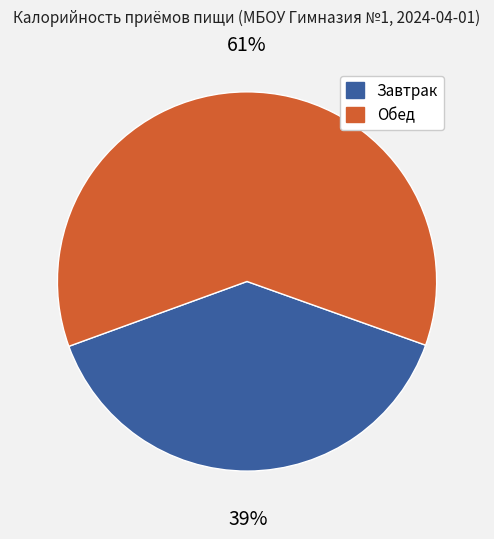

Is there any slice that represents more than half of the pie?

Yes